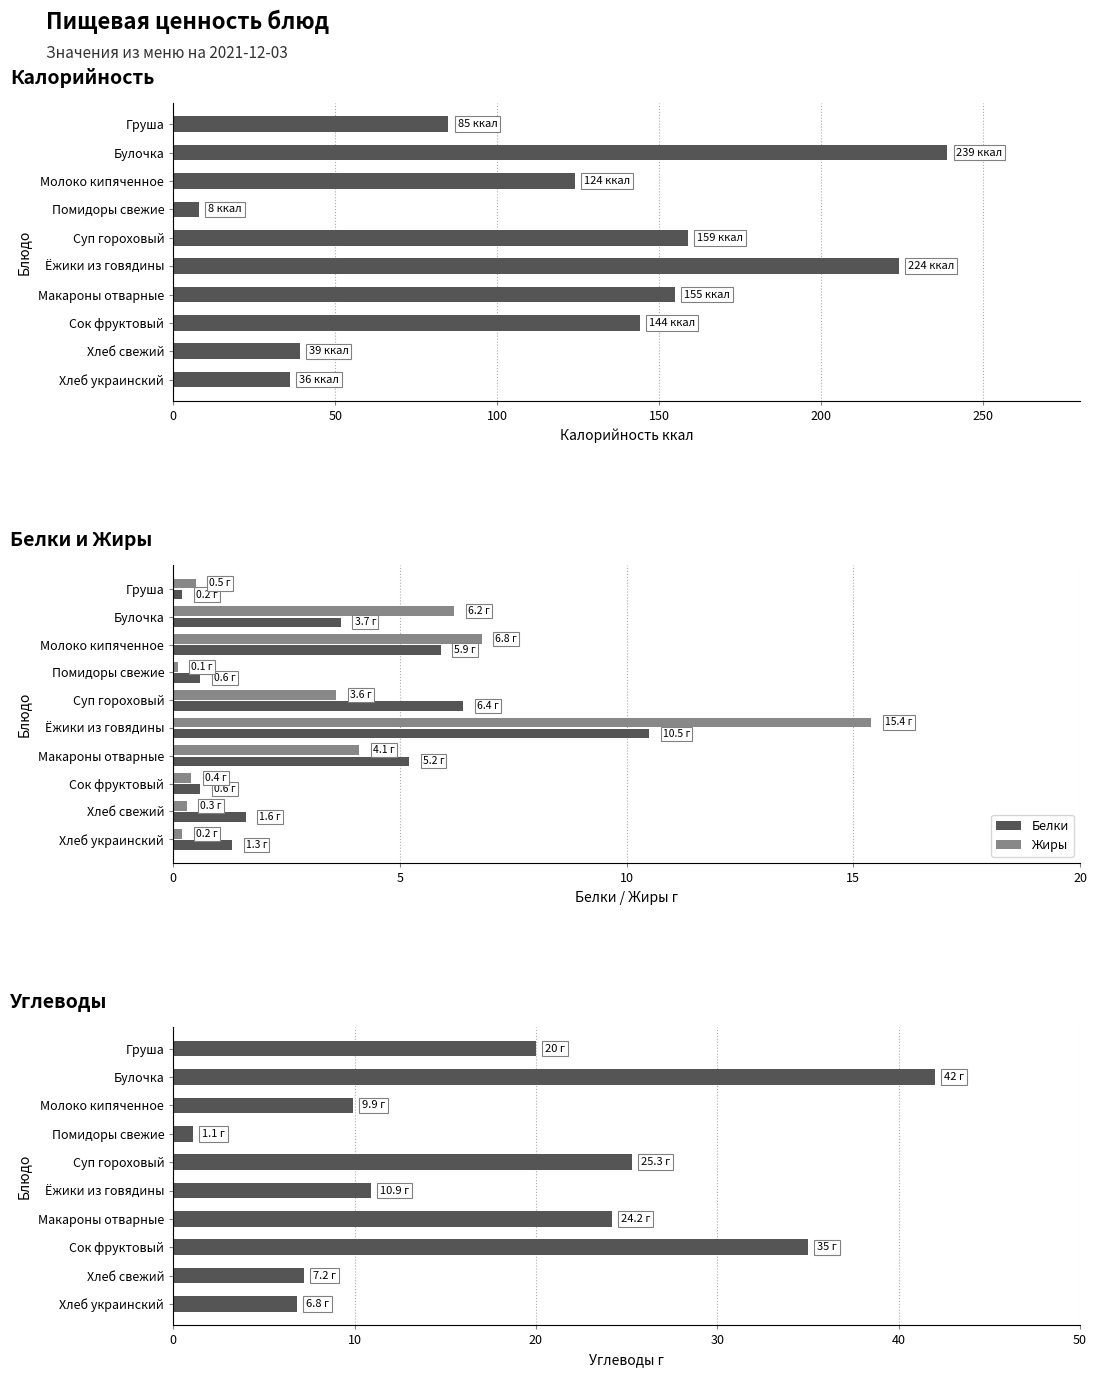

What value does the Жиры series have at Молоко кипяченное?

6.8